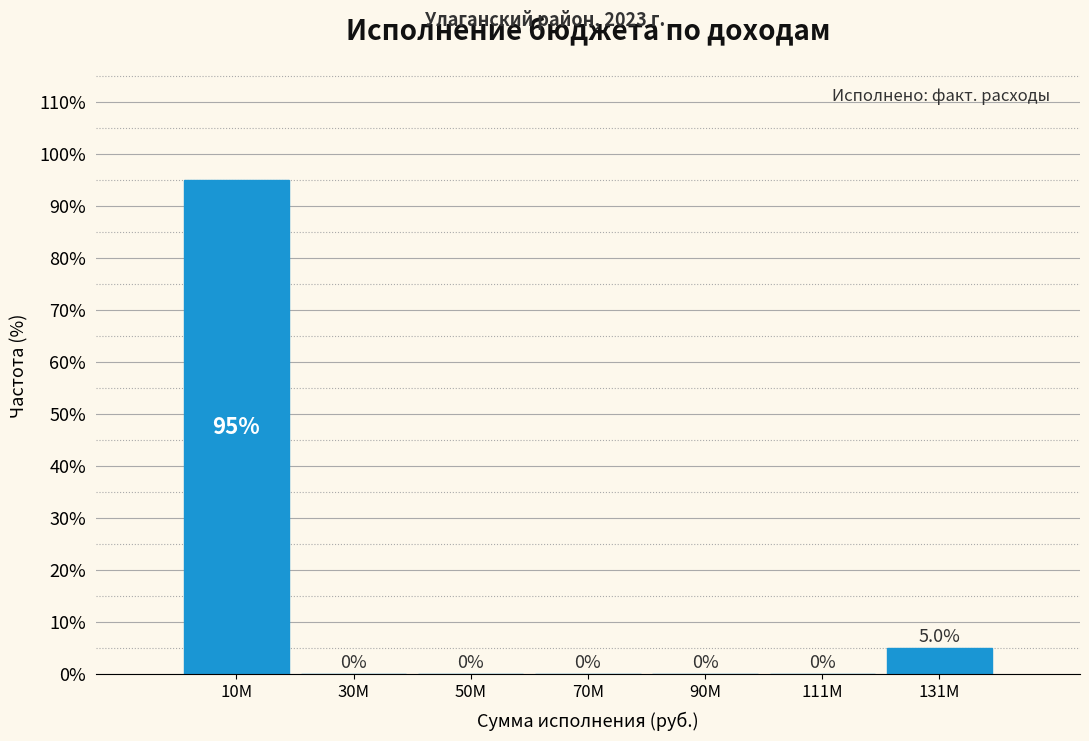

Reading left to right, transcribe all the data shown in this chart.

10M=95	30M=0	50M=0	70M=0	90M=0	111M=0	131M=5